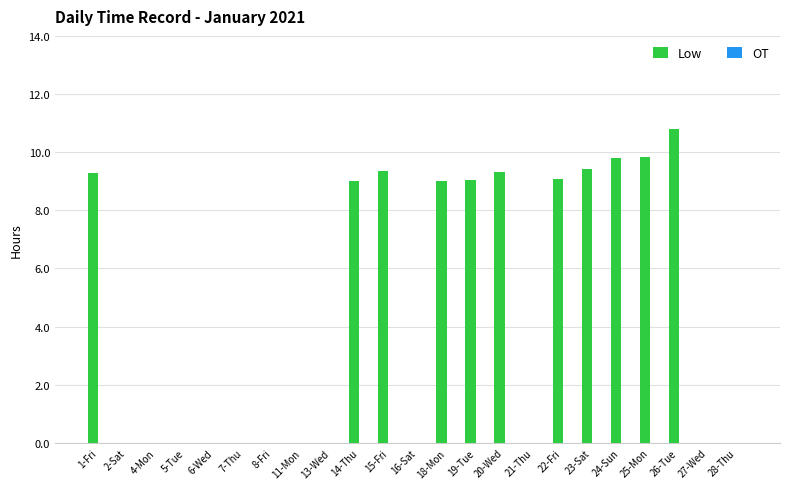

Which category has the highest value across all series?

26-Tue